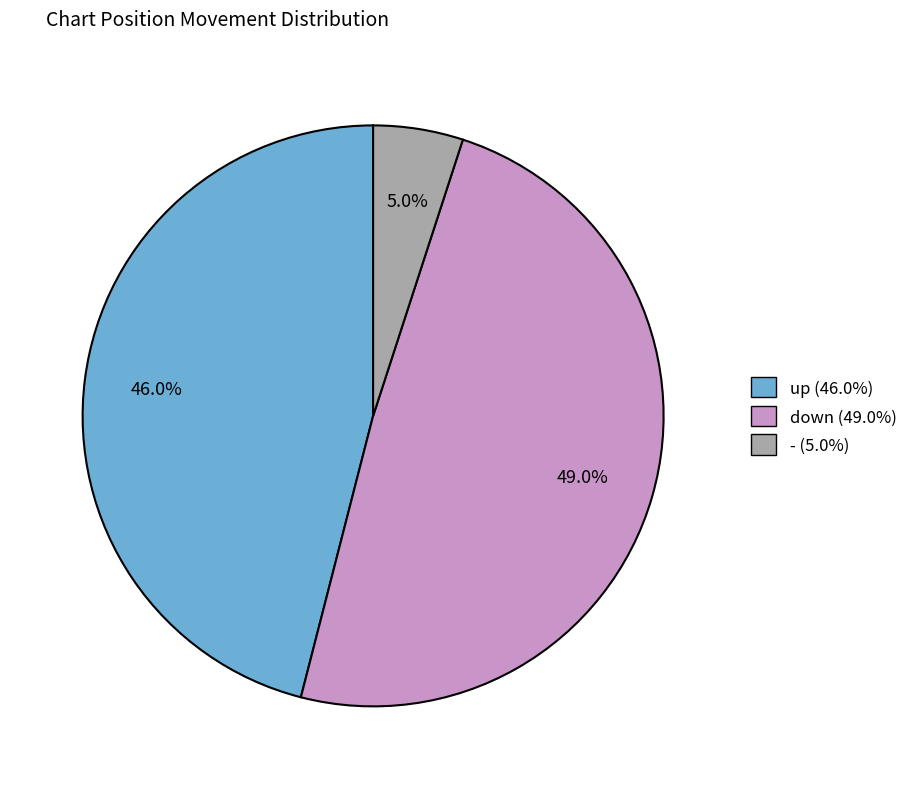

Between - and down, which is larger?

down